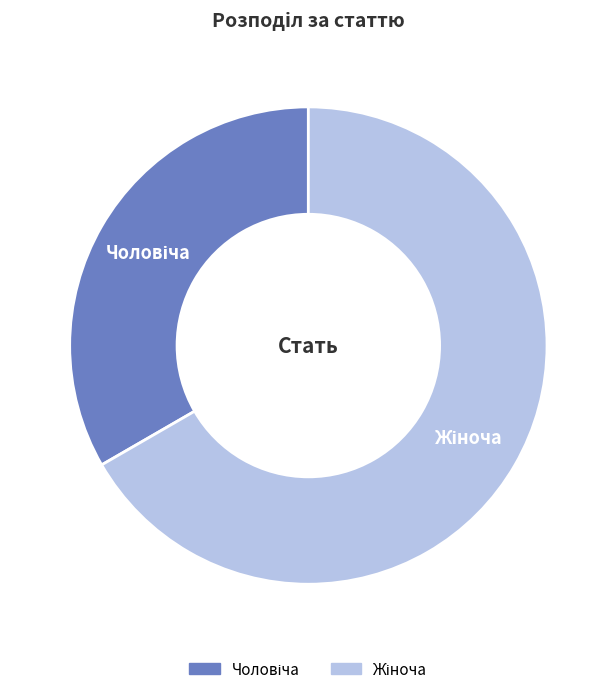

Is there any slice that represents more than half of the pie?

Yes